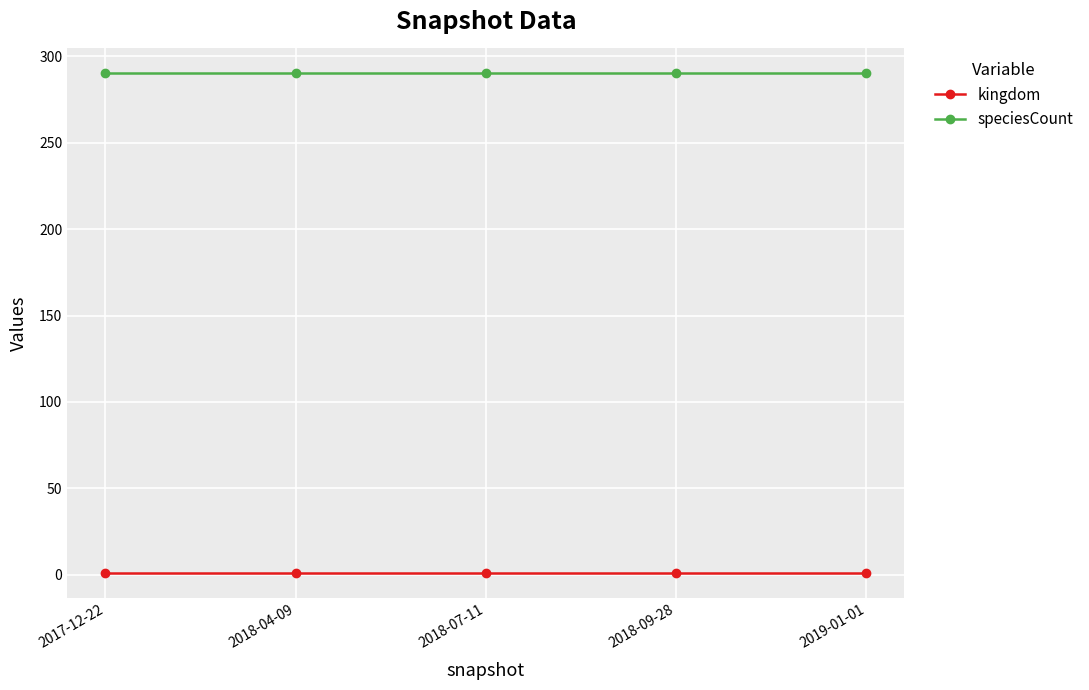

What are all the series names shown in the legend?

kingdom, speciesCount